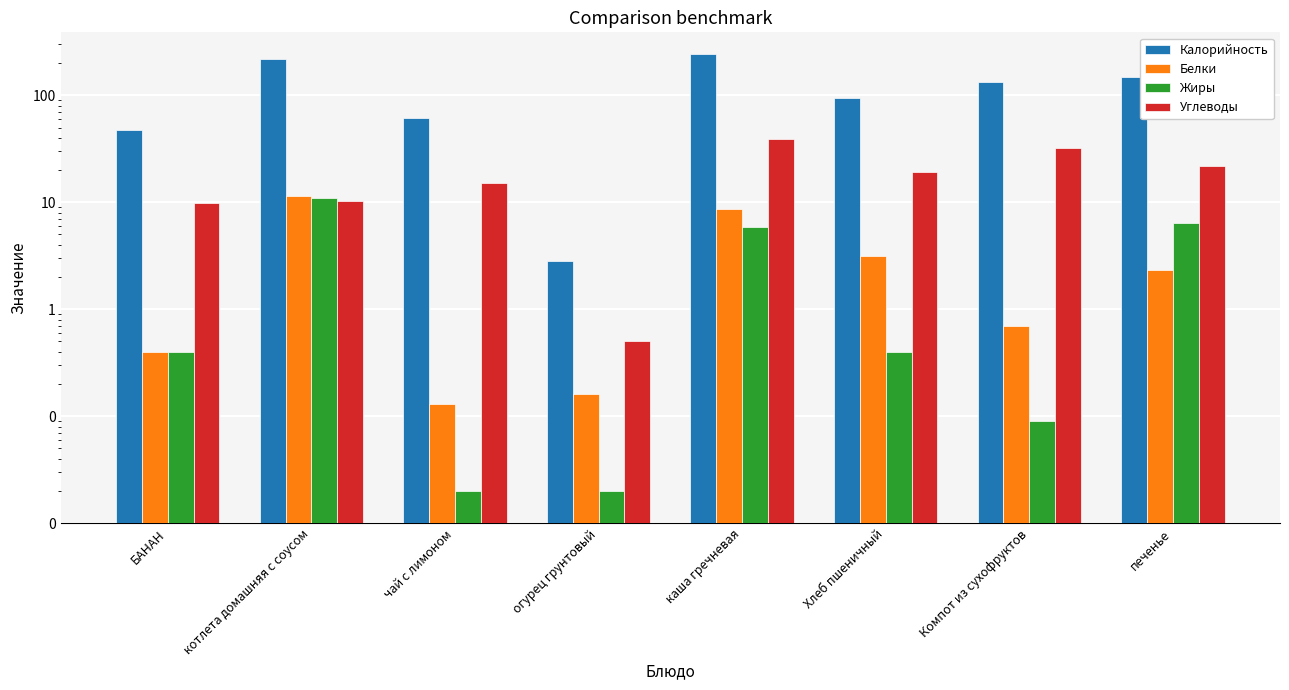

How many bars are there in each group?

4